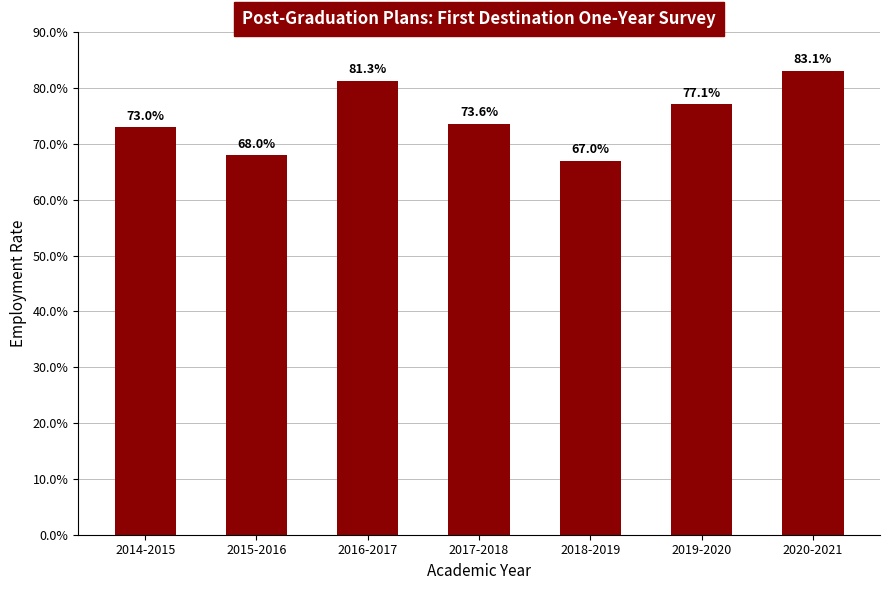

What is the label of the 3rd bar from the left?

2016-2017